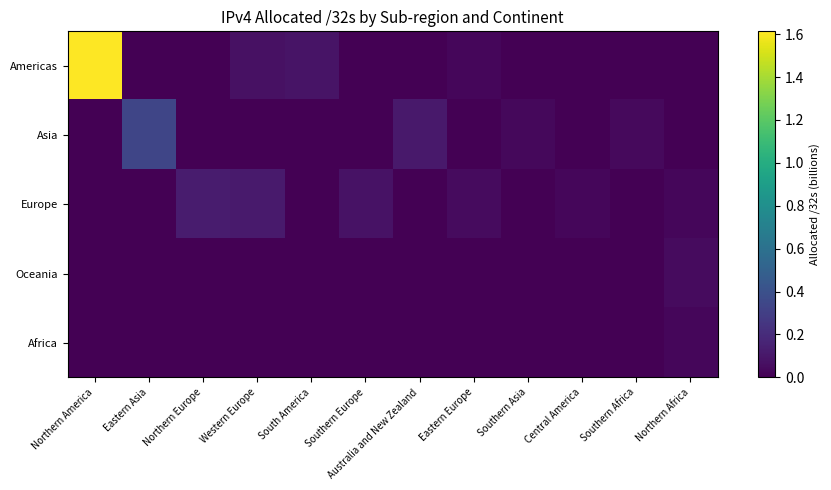

Count the number of data series in this chart.

5